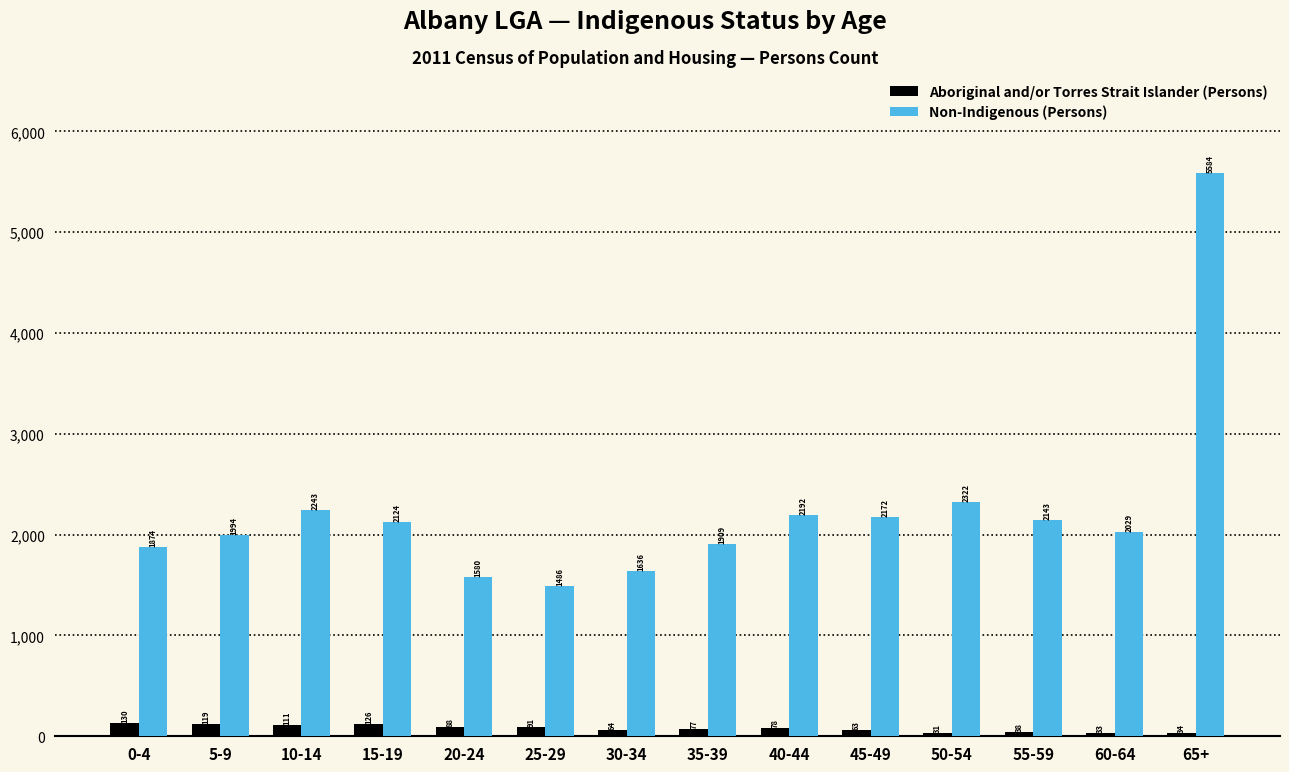

What are all the series names shown in the legend?

Aboriginal and/or Torres Strait Islander (Persons), Non-Indigenous (Persons)